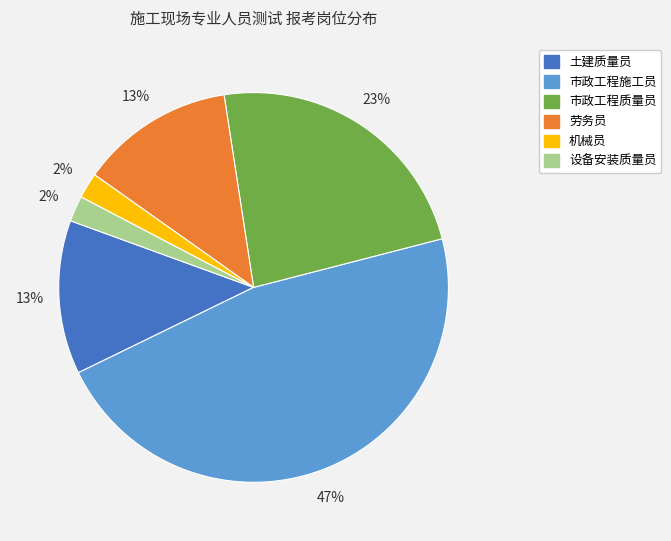

To the nearest percent, what portion does 土建质量员 represent?

13%